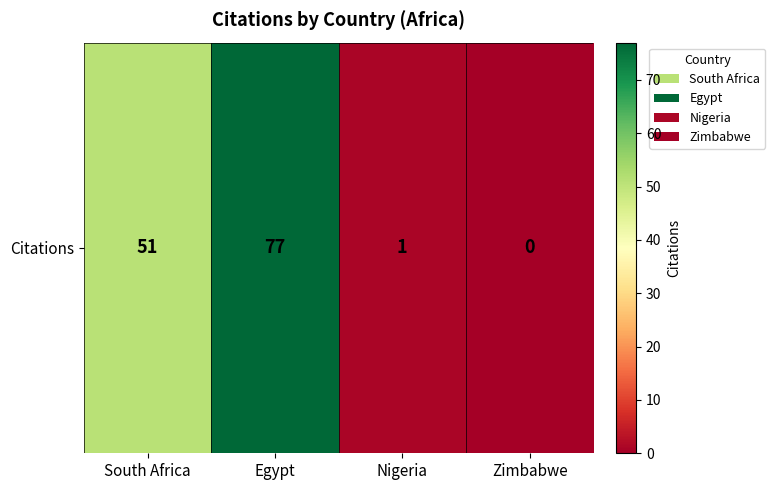

What is the difference between the second highest and second lowest values?

50